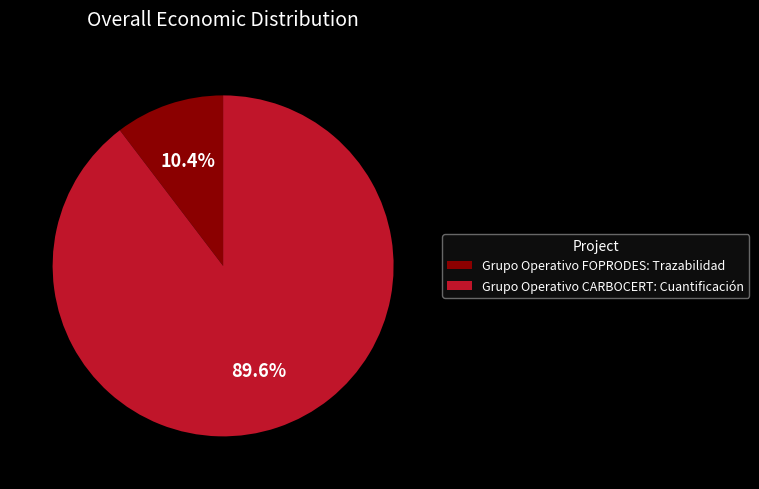

The Grupo Operativo CARBOCERT: Cuantificación slice represents 90% of the pie. True or false?

True